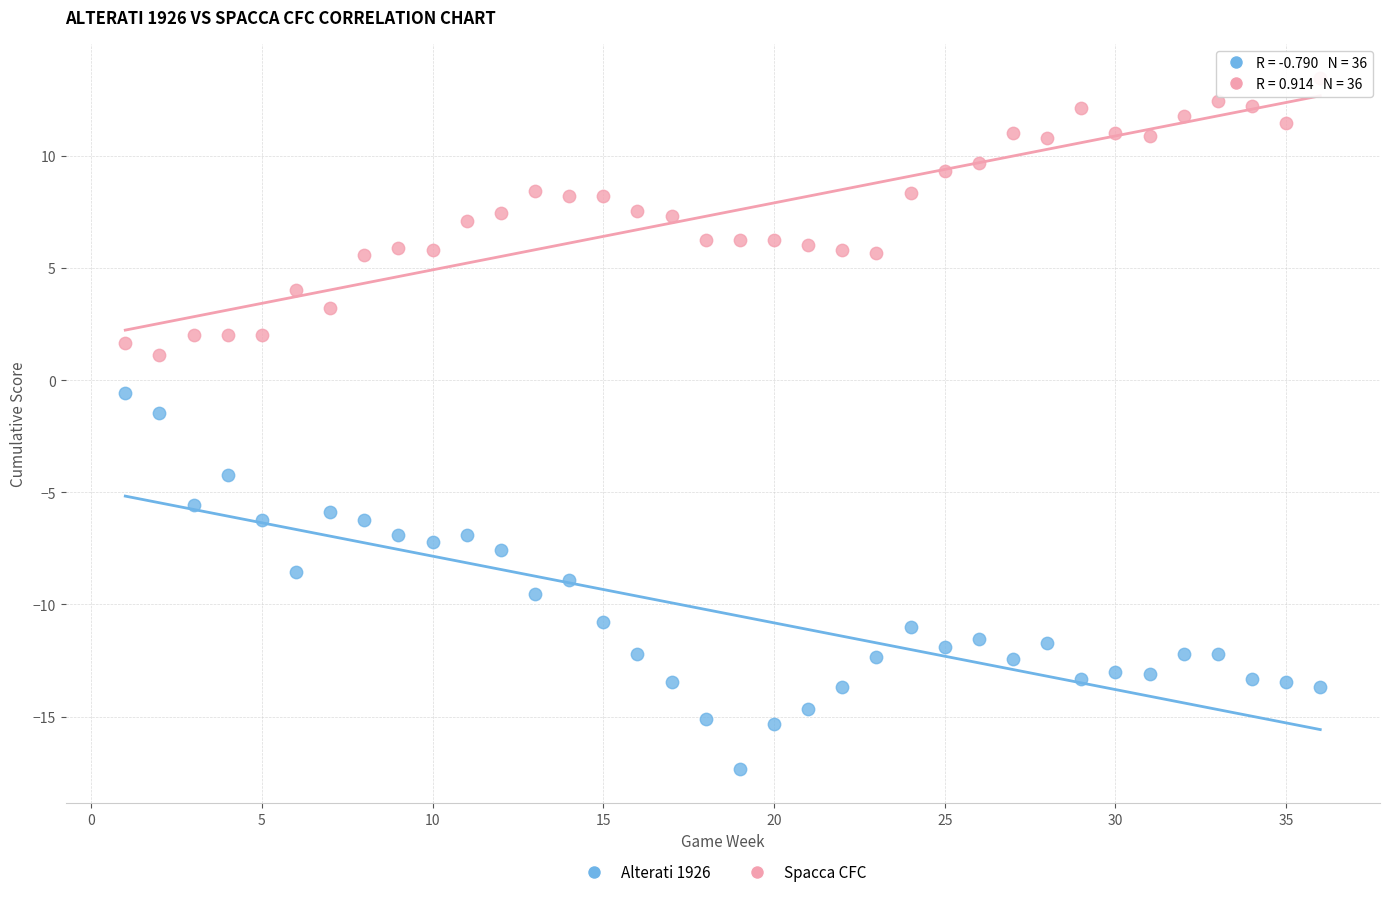

Which series has the widest spread of Y values?

Alterati 1926